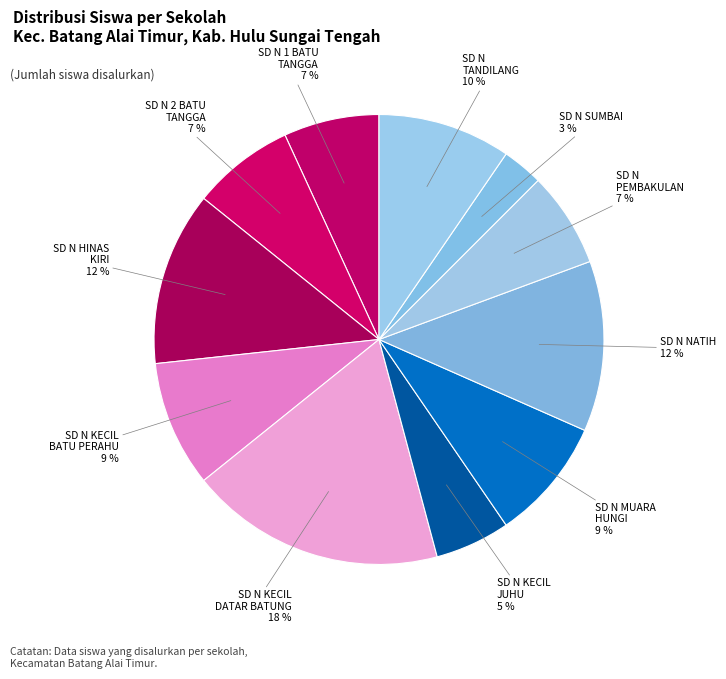

How many slices are in this pie chart?

11